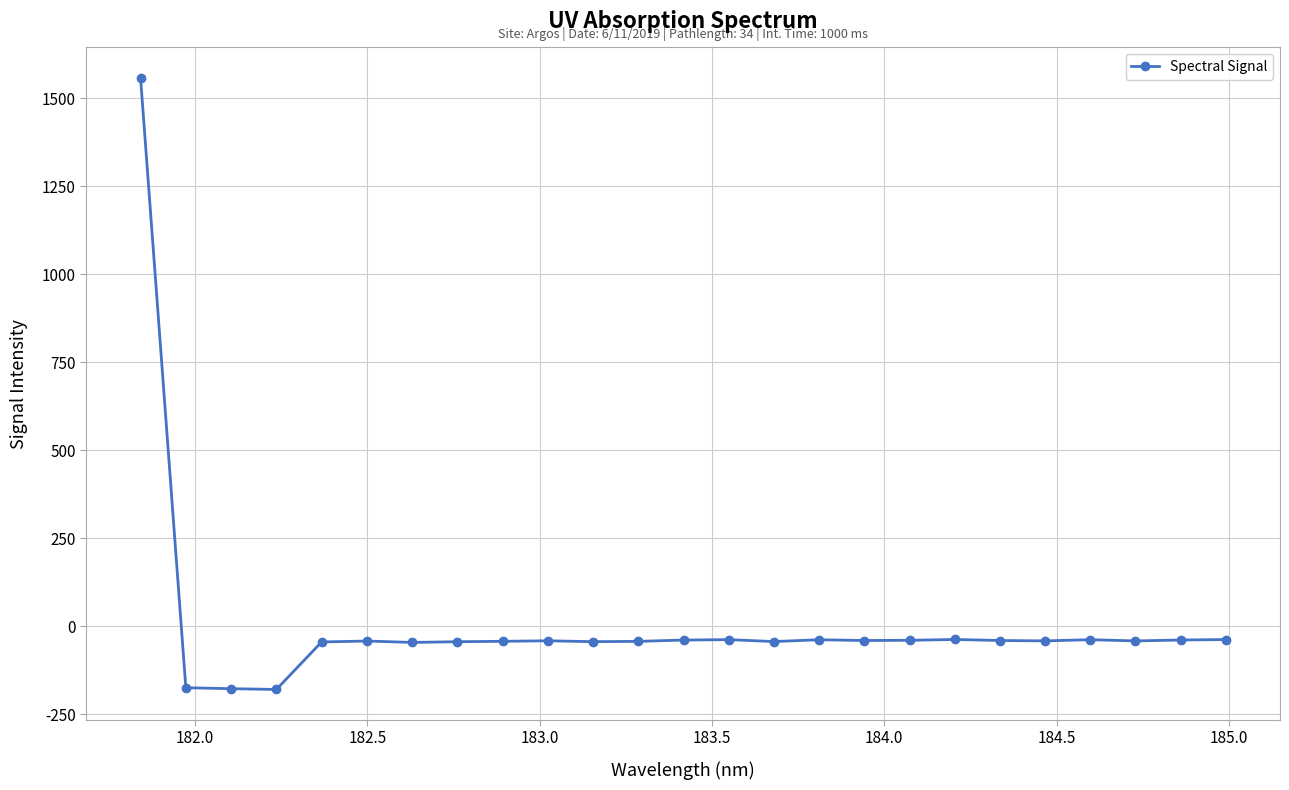

How many data points are less than -41?

13